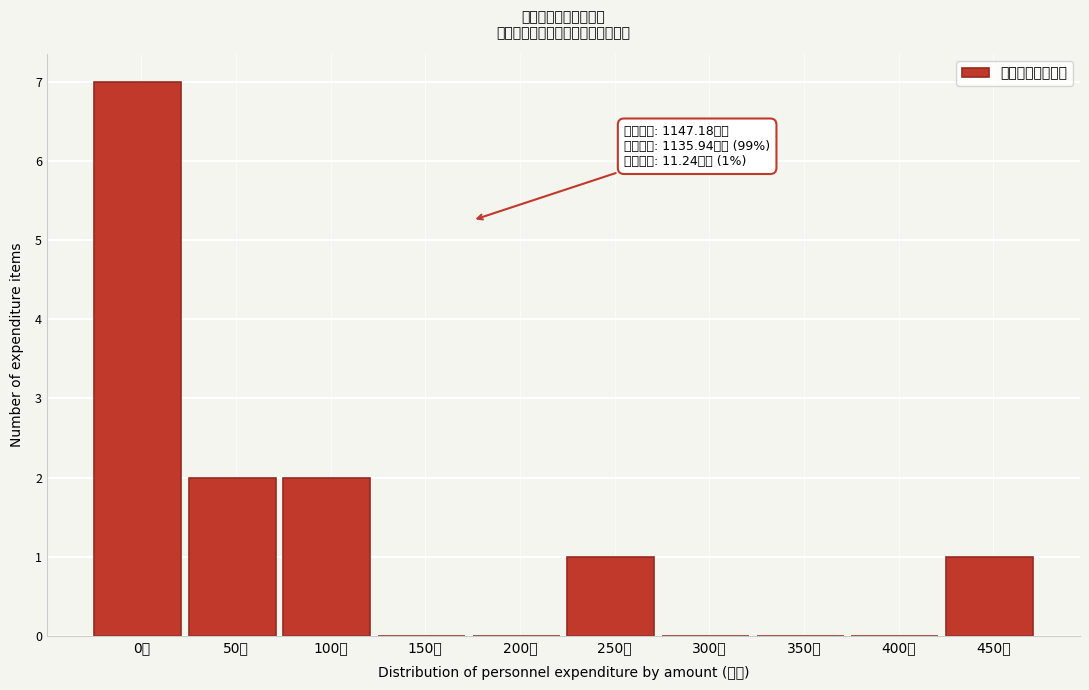

Reading left to right, what are all the values shown in this chart?

0万=7	50万=2	100万=2	150万=0	200万=0	250万=1	300万=0	350万=0	400万=0	450万=1